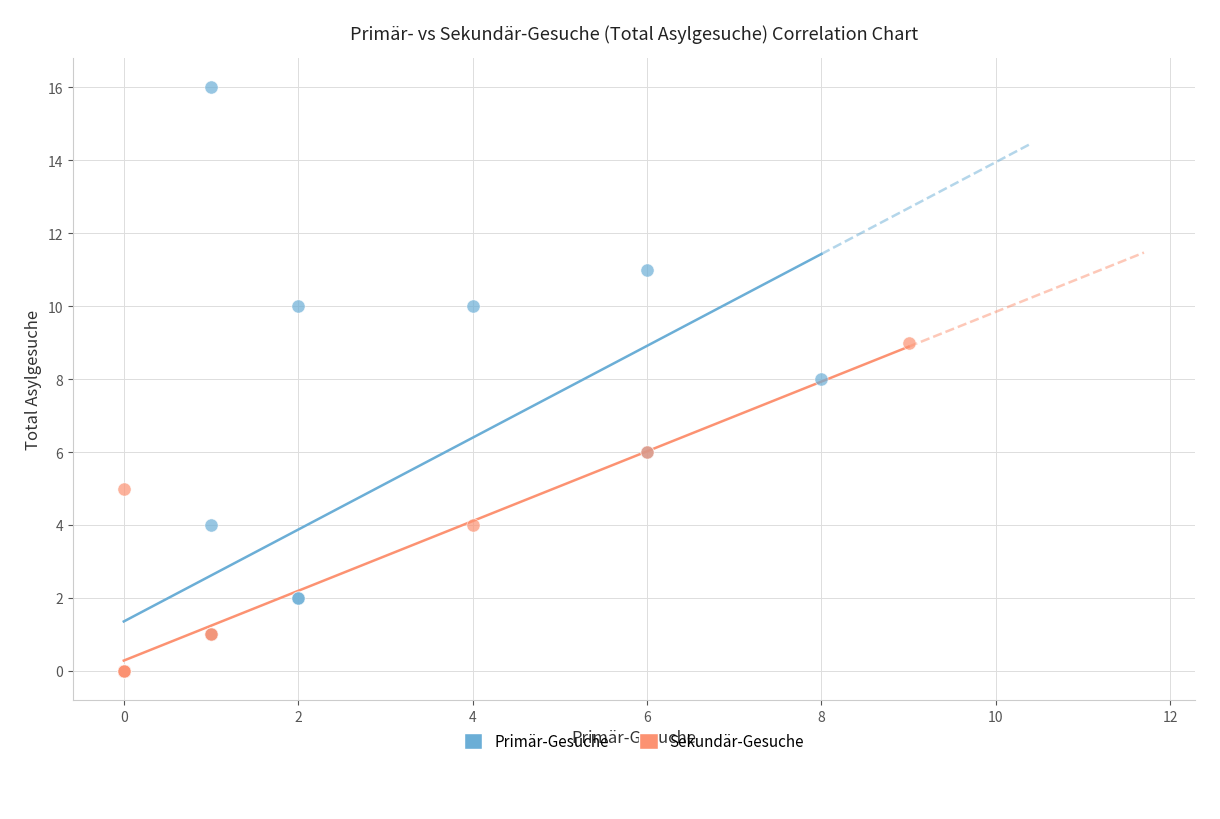

Which series reaches the maximum Y coordinate?

Primär-Gesuche